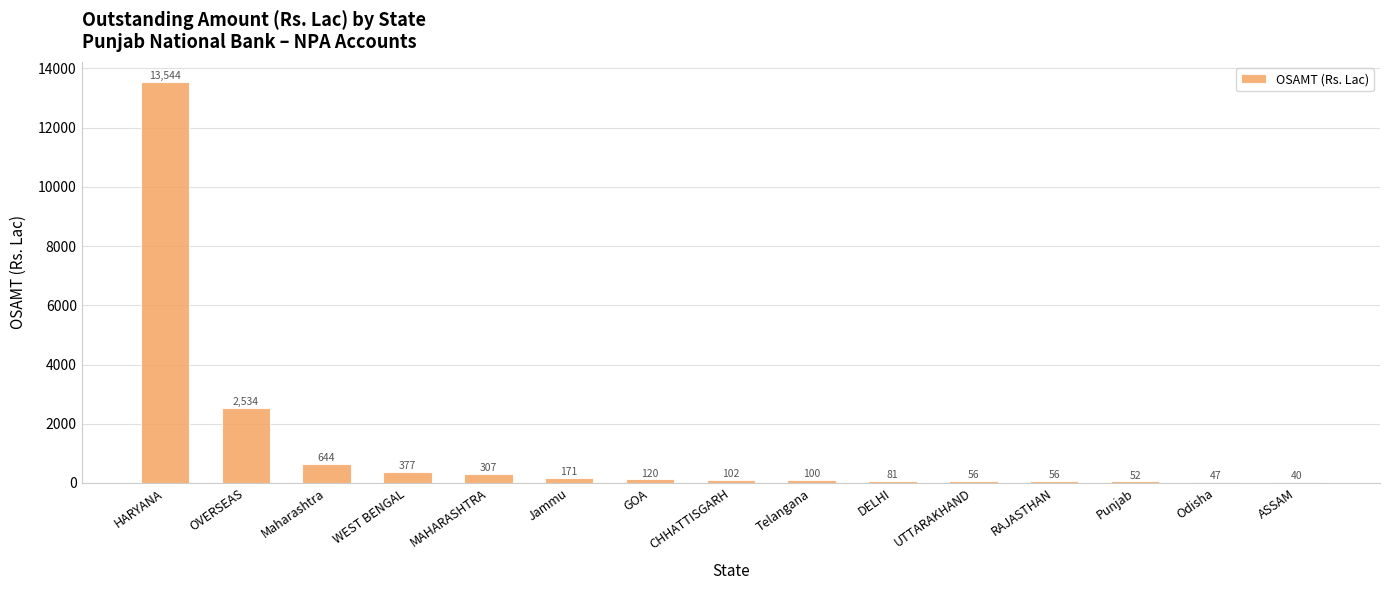

What is the maximum value shown in the chart?

13544.4